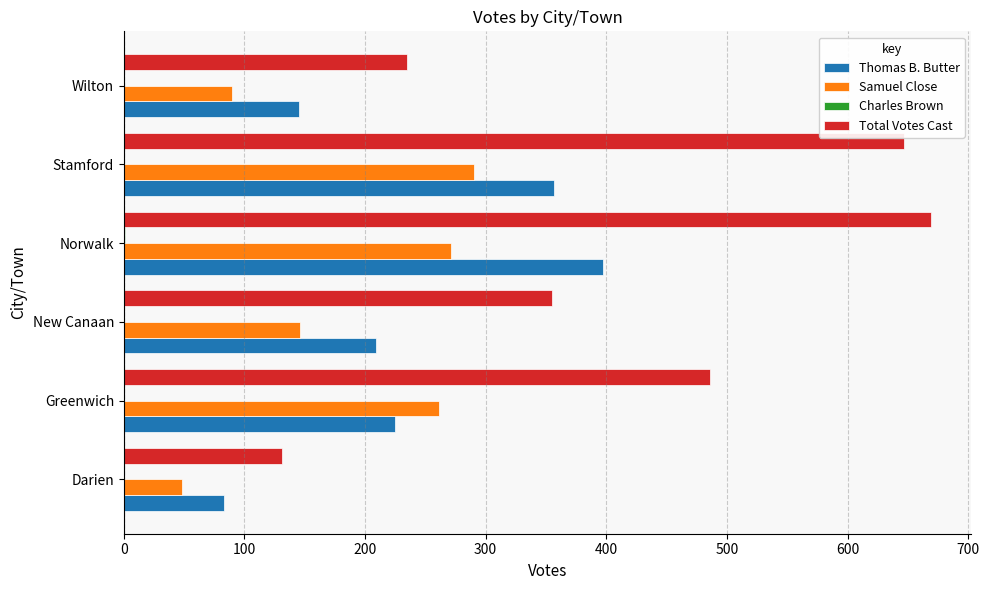

Which series has the largest total across all categories?

Total Votes Cast